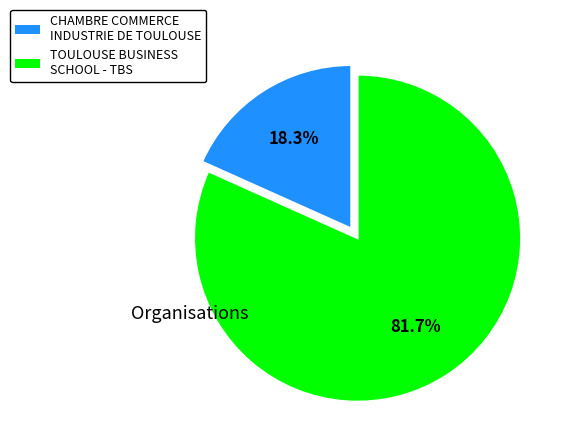

What is the ratio of the value at TOULOUSE BUSINESS SCHOOL - TBS to the value at CHAMBRE COMMERCE INDUSTRIE DE TOULOUSE?

4.5